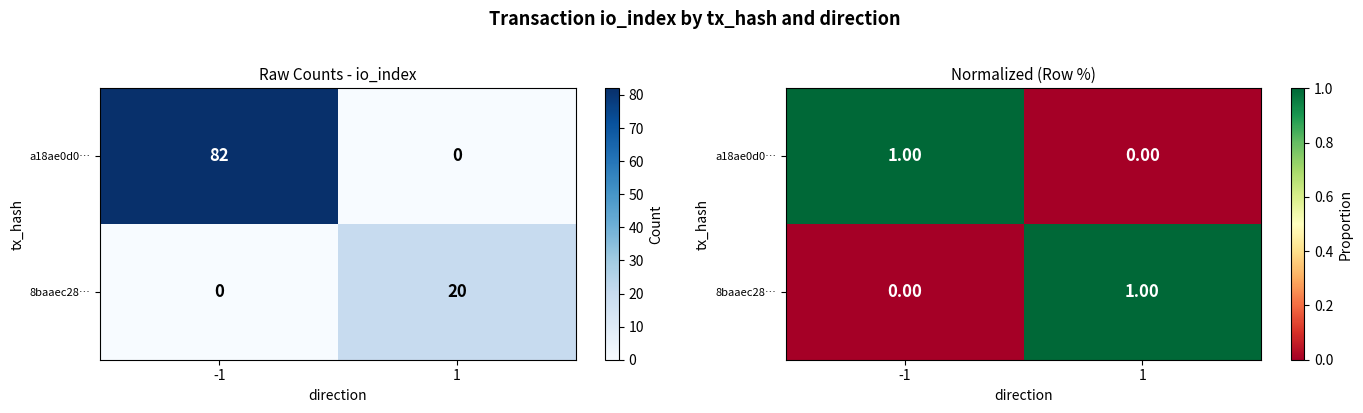

How many categories are shown in the chart?

2